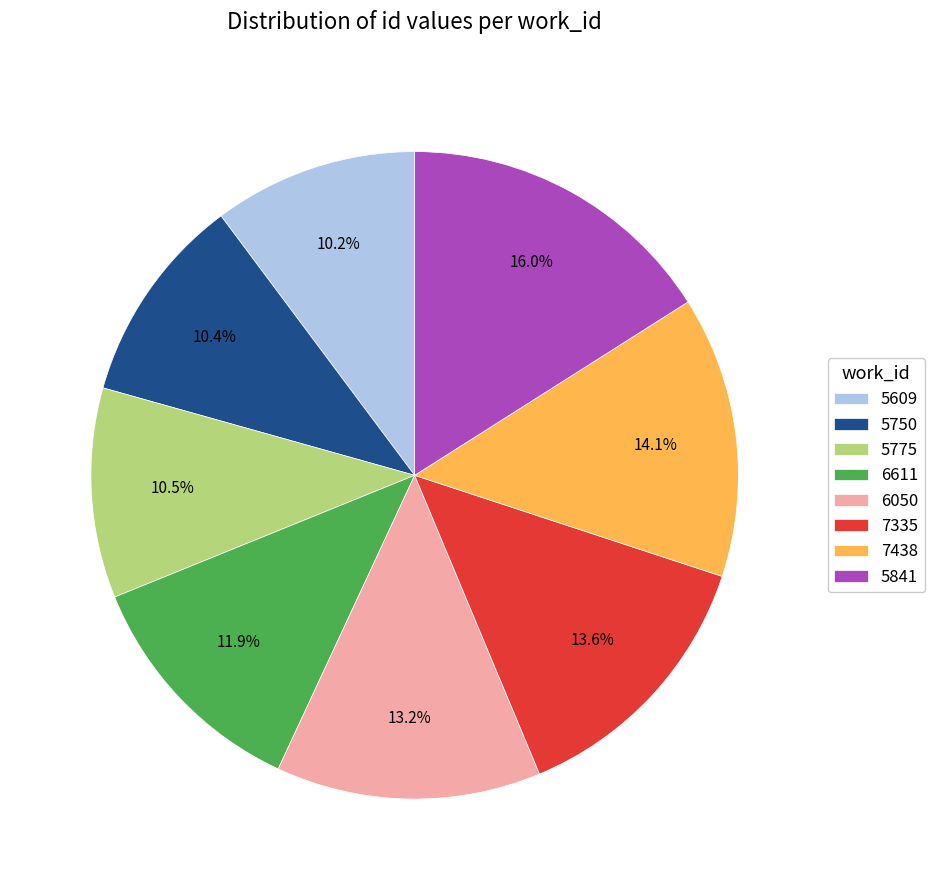

Is 7335 the majority of the pie?

No